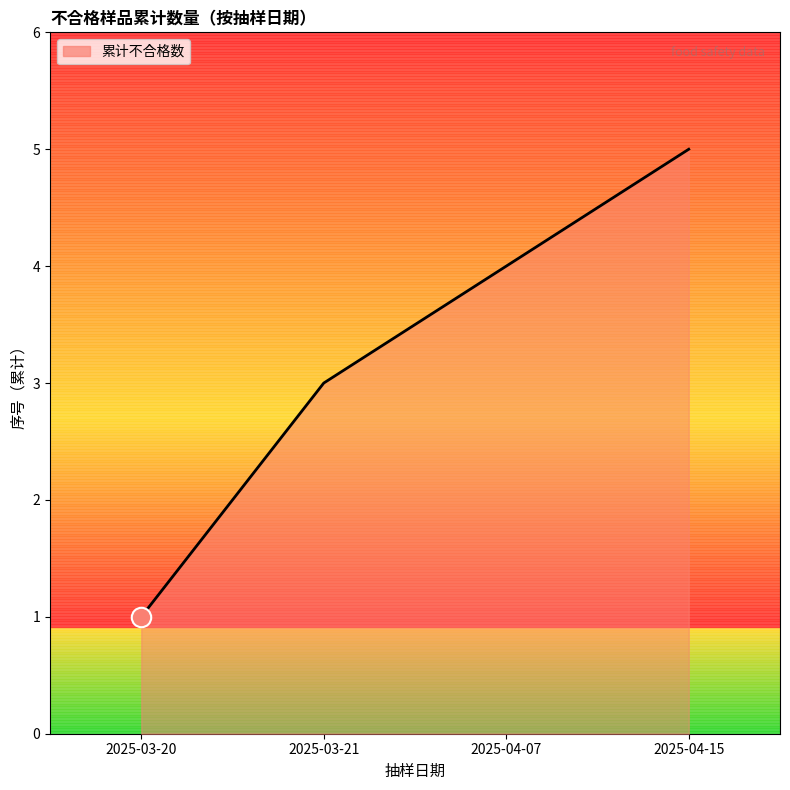

List the labels in order of value, smallest first.

2025-03-20, 2025-03-21, 2025-04-07, 2025-04-15